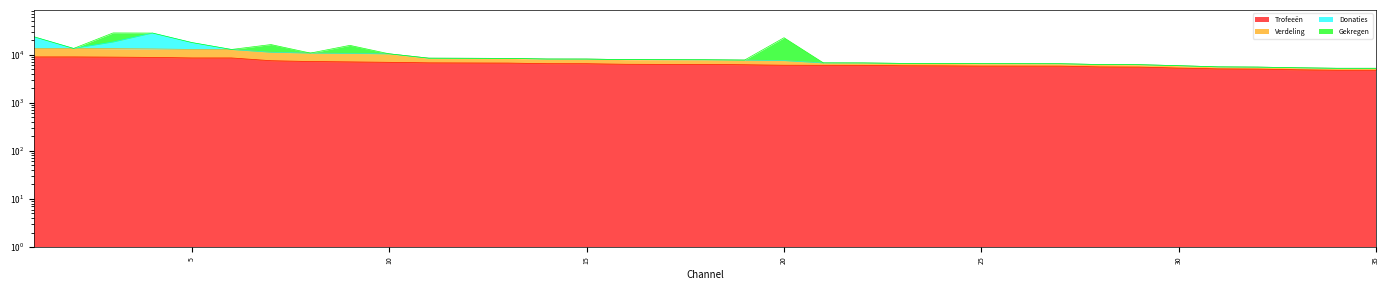

What is the maximum value for Trofeeën?

9000